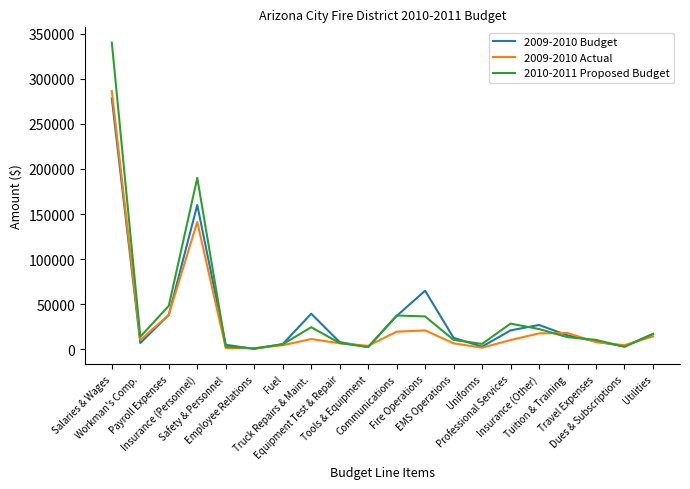

List the series in order of their overall mean, highest first.

2010-2011 Proposed Budget, 2009-2010 Budget, 2009-2010 Actual